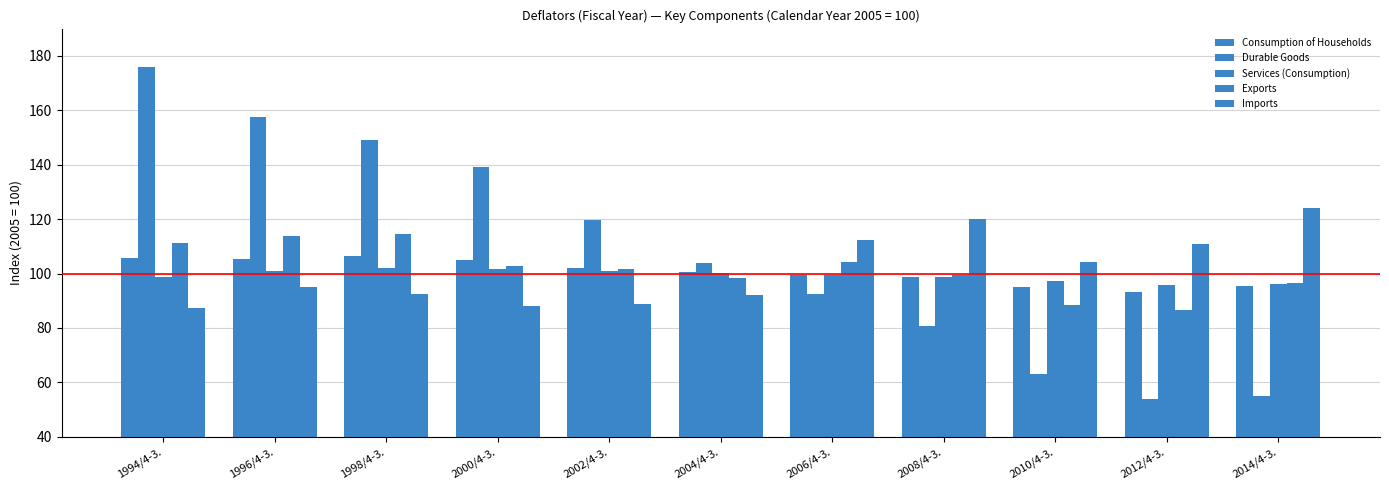

True or false: Durable Goods has a value of 80.9 at 2008/4-3..

True